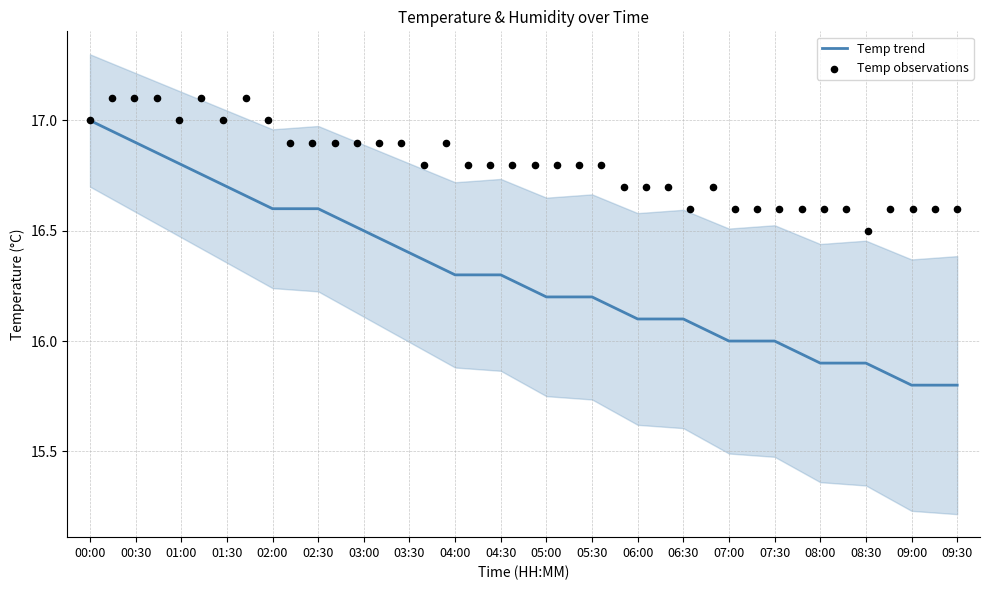

Between 02:00 and 00:00, which is larger?

00:00